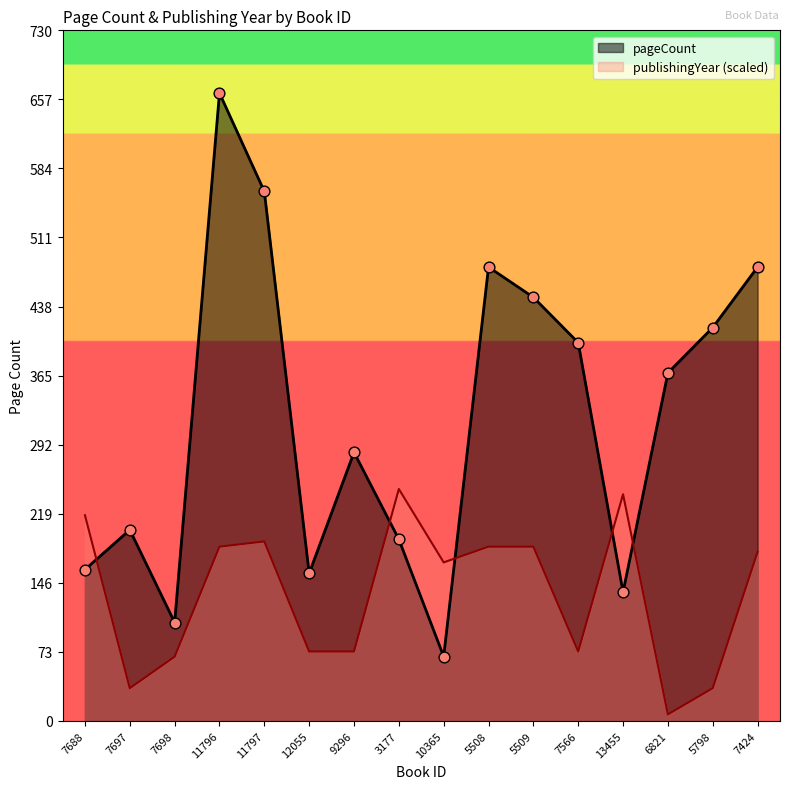

Which series has the largest total across all categories?

pageCount